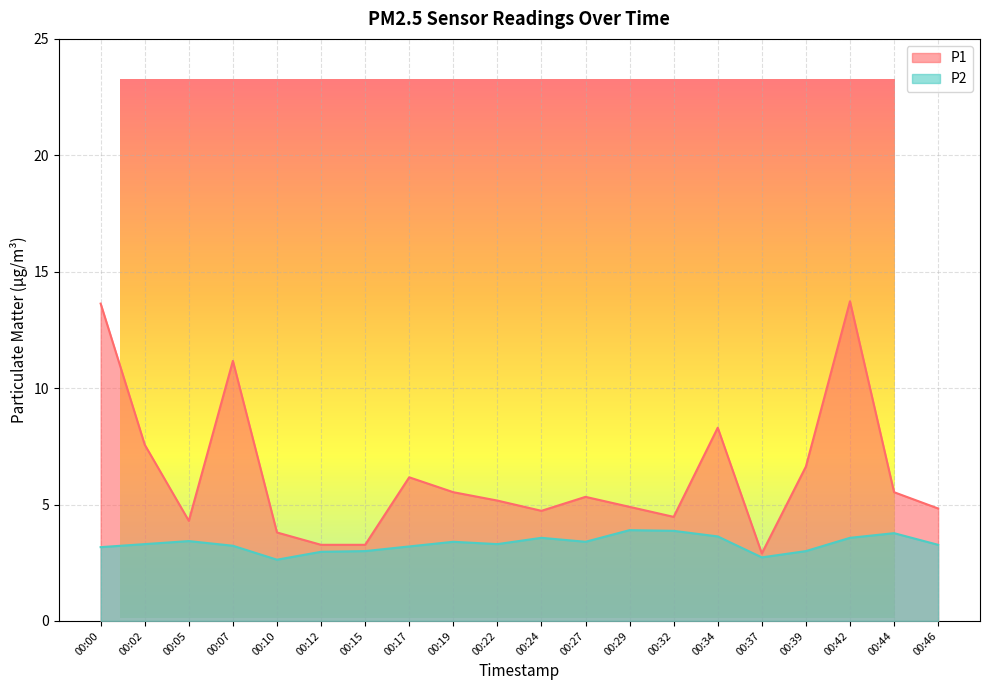

What is the maximum value for P2?

3.9